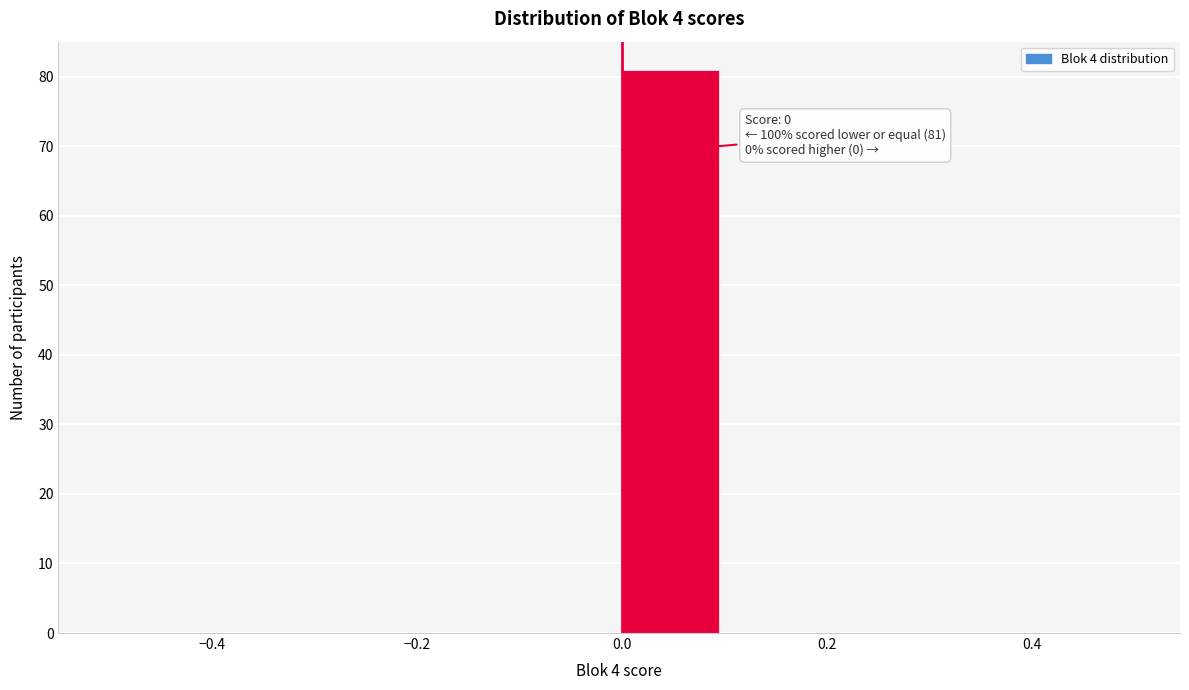

Which range on the x-axis has the tallest bar?

0.0 to 0.1